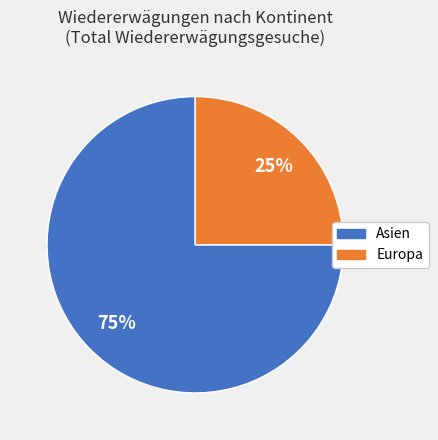

Does any single category account for the majority?

Yes